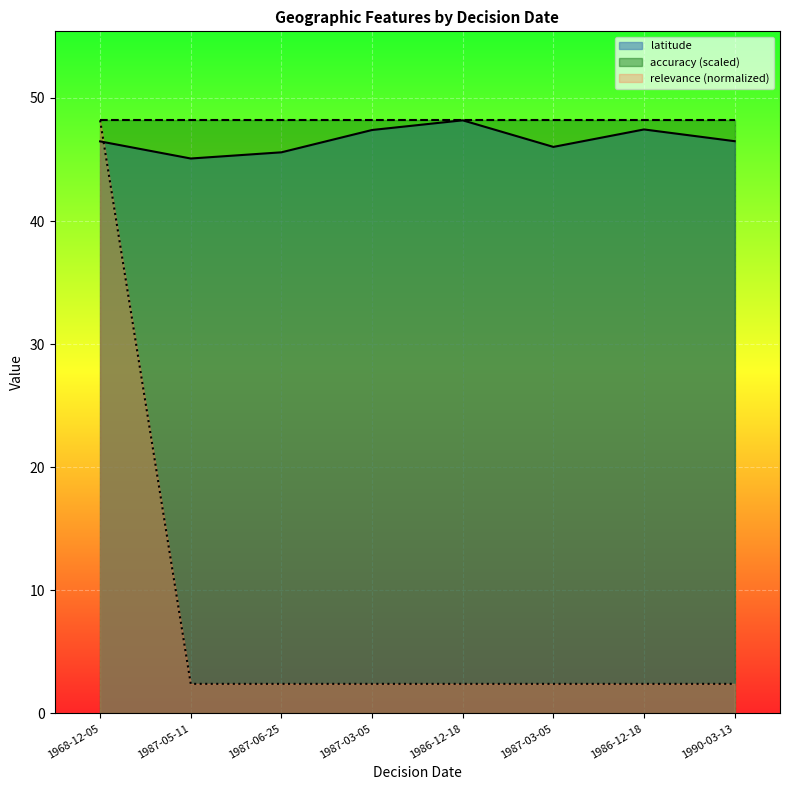

What is the difference between the maximum and minimum values in the relevance series?

45.8